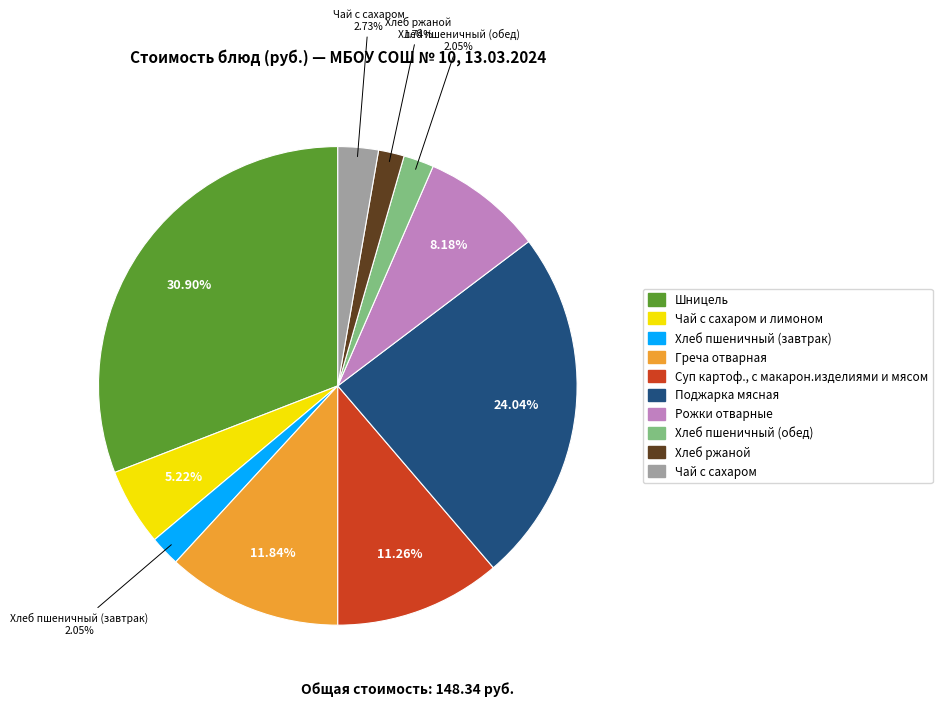

Is there any slice that represents more than half of the pie?

No